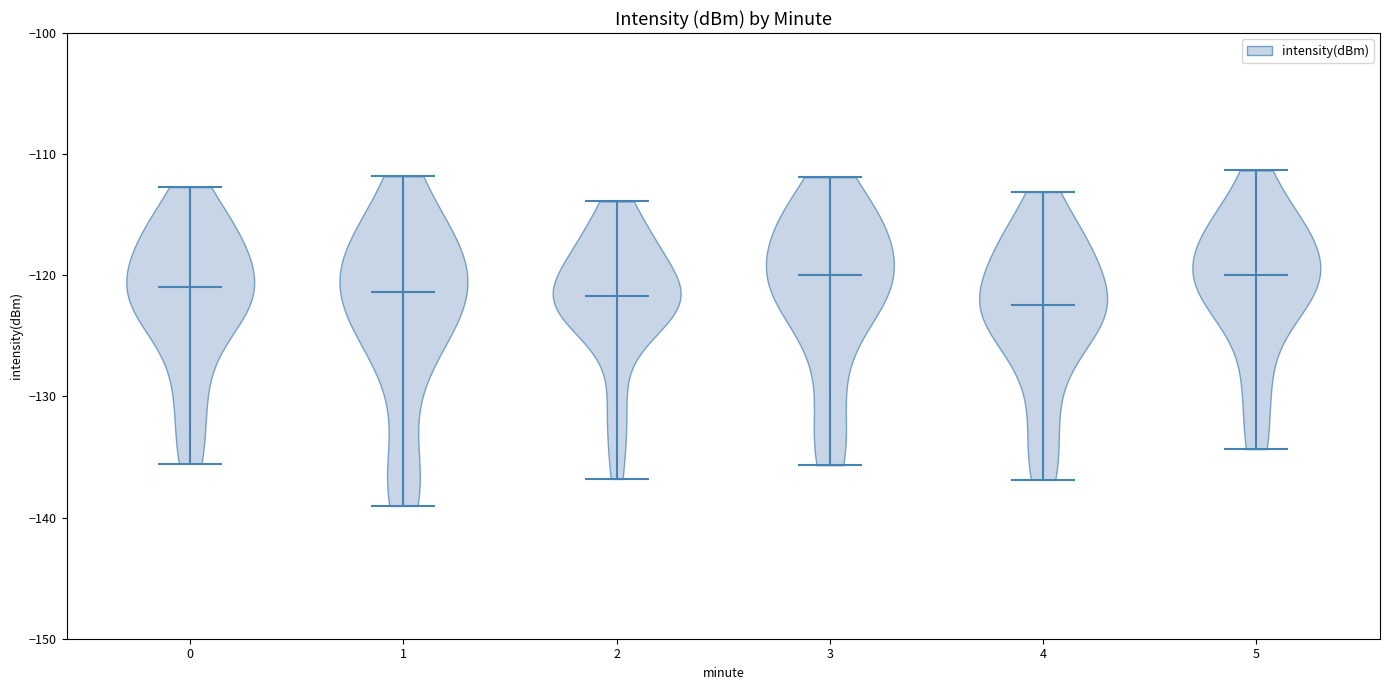

Reading left to right, read every violin against the y-axis: where its median line is, and the lowest and highest points it reaches. The values are not printed on the chart, so give them approximately, as read against the axis.

0: median line -121, lowest point -136, highest point -113
1: median line -121, lowest point -139, highest point -112
2: median line -122, lowest point -137, highest point -114
3: median line -120, lowest point -136, highest point -112
4: median line -122, lowest point -137, highest point -113
5: median line -120, lowest point -134, highest point -111